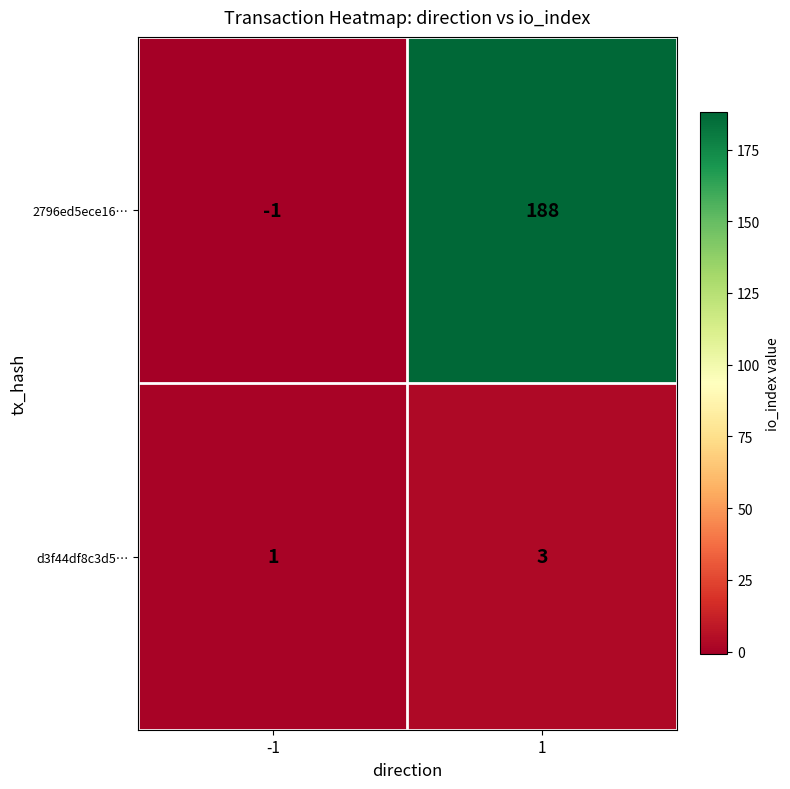

Which series has the widest spread of values?

2796ed5ece16…